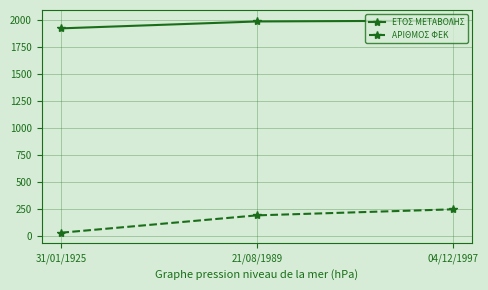

Is it true that ΑΡΙΘΜΟΣ ΦΕΚ equals 244 at 04/12/1997?

True